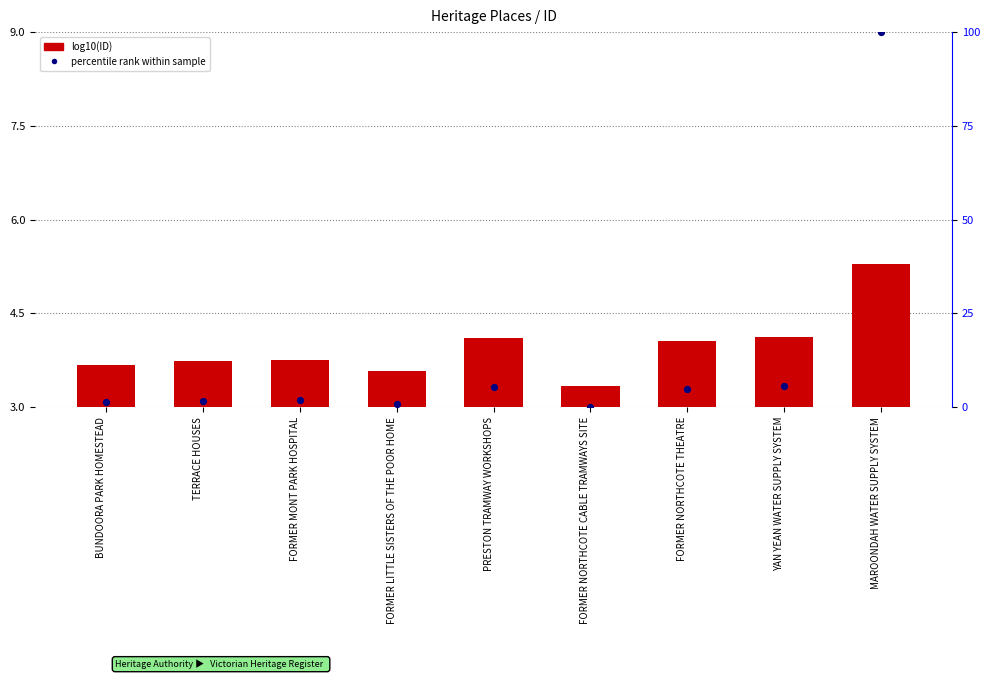

At how many categories does at least one series exceed 11?

1